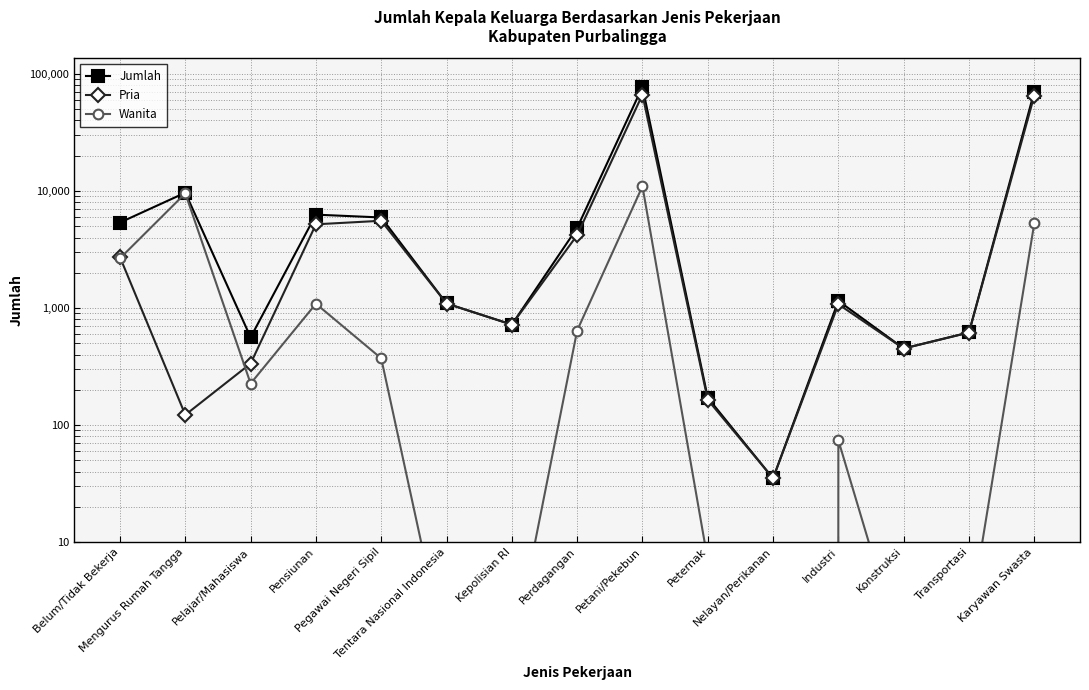

Reading left to right, what are all the values shown in this chart?

Jumlah: Belum/Tidak Bekerja=5371	Mengurus Rumah Tangga=9661	Pelajar/Mahasiswa=561	Pensiunan=6273	Pegawai Negeri Sipil=5932	Tentara Nasional Indonesia=1092	Kepolisian RI=721	Perdagangan=4830	Petani/Pekebun=77509	Peternak=171	Nelayan/Perikanan=35	Industri=1150	Konstruksi=451	Transportasi=618	Karyawan Swasta=70638
Pria: Belum/Tidak Bekerja=2715	Mengurus Rumah Tangga=122	Pelajar/Mahasiswa=335	Pensiunan=5186	Pegawai Negeri Sipil=5561	Tentara Nasional Indonesia=1091	Kepolisian RI=720	Perdagangan=4189	Petani/Pekebun=66545	Peternak=164	Nelayan/Perikanan=35	Industri=1076	Konstruksi=450	Transportasi=616	Karyawan Swasta=65349
Wanita: Belum/Tidak Bekerja=2656	Mengurus Rumah Tangga=9539	Pelajar/Mahasiswa=226	Pensiunan=1087	Pegawai Negeri Sipil=371	Tentara Nasional Indonesia=1	Kepolisian RI=1	Perdagangan=641	Petani/Pekebun=10964	Peternak=7	Nelayan/Perikanan=0	Industri=74	Konstruksi=1	Transportasi=2	Karyawan Swasta=5289